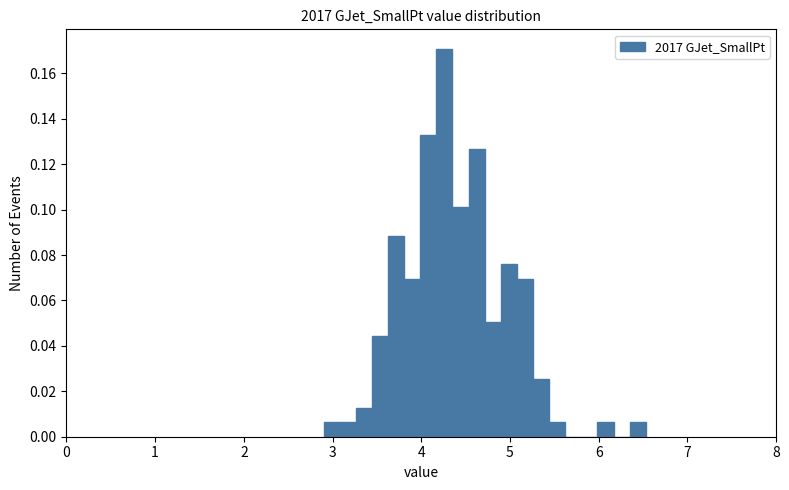

Read against the x-axis, roughly where is the centre of the tallest bar?

4.3